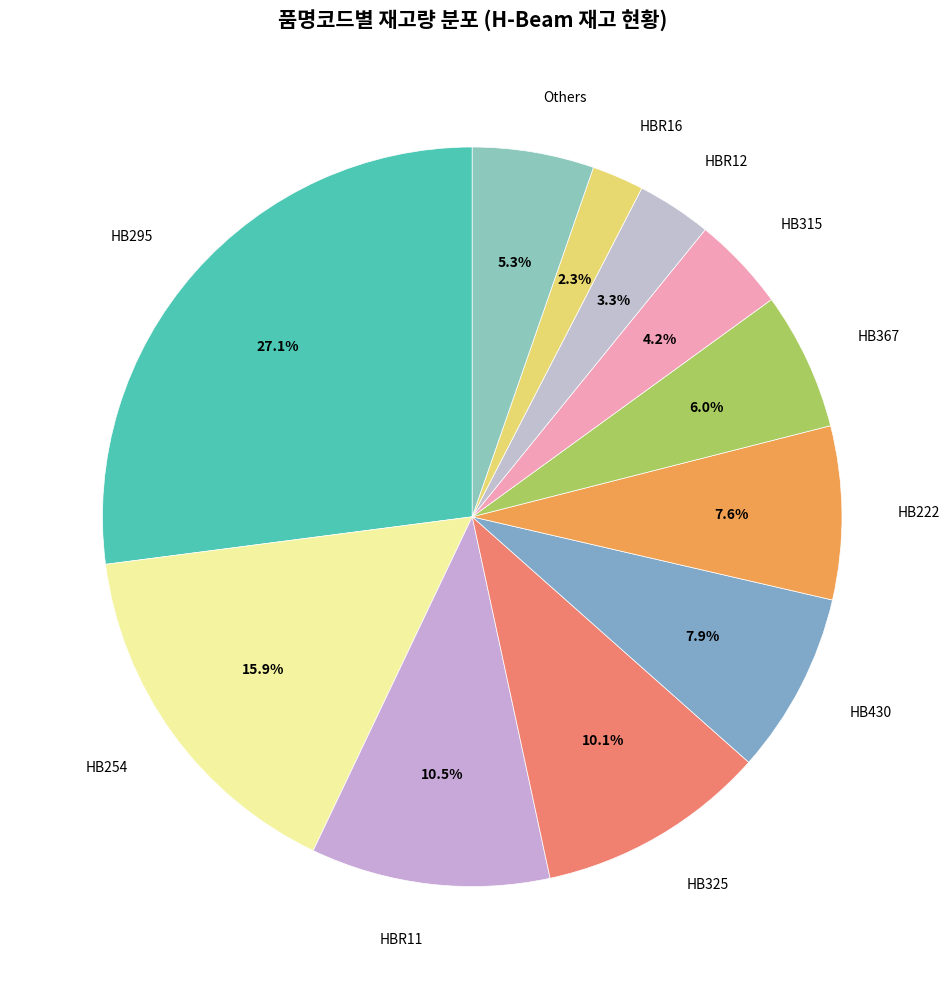

What portion of the pie excludes HBR12?

96.7%